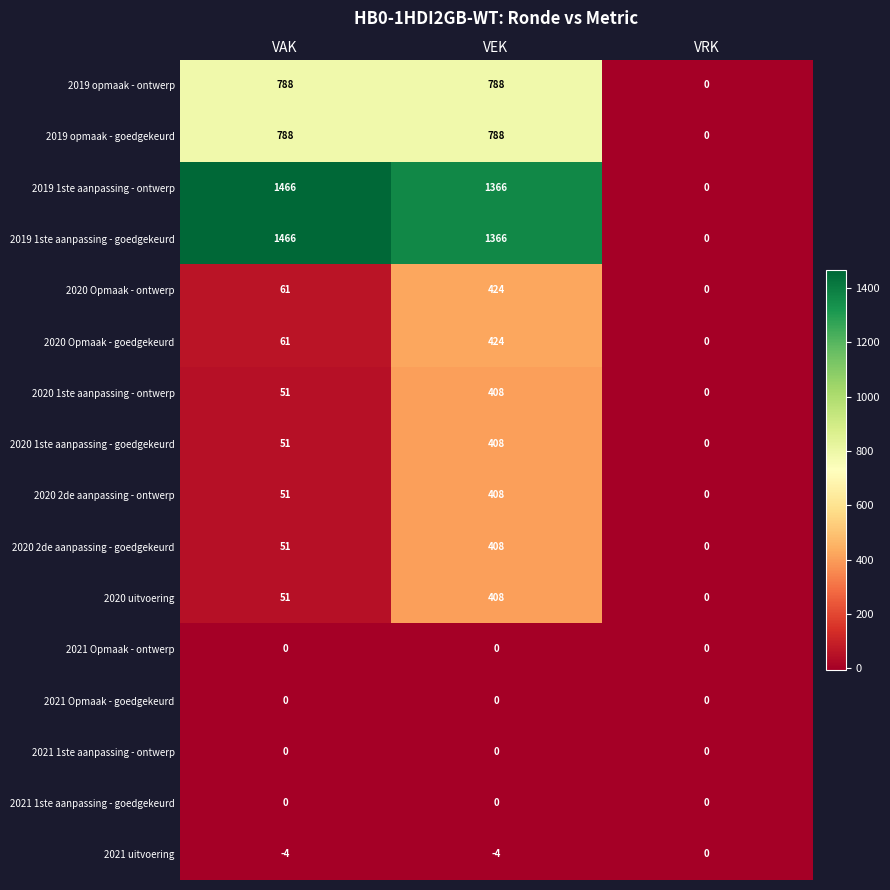

What is the sum of the 2020 2de aanpassing - ontwerp values at VRK and VAK?

51